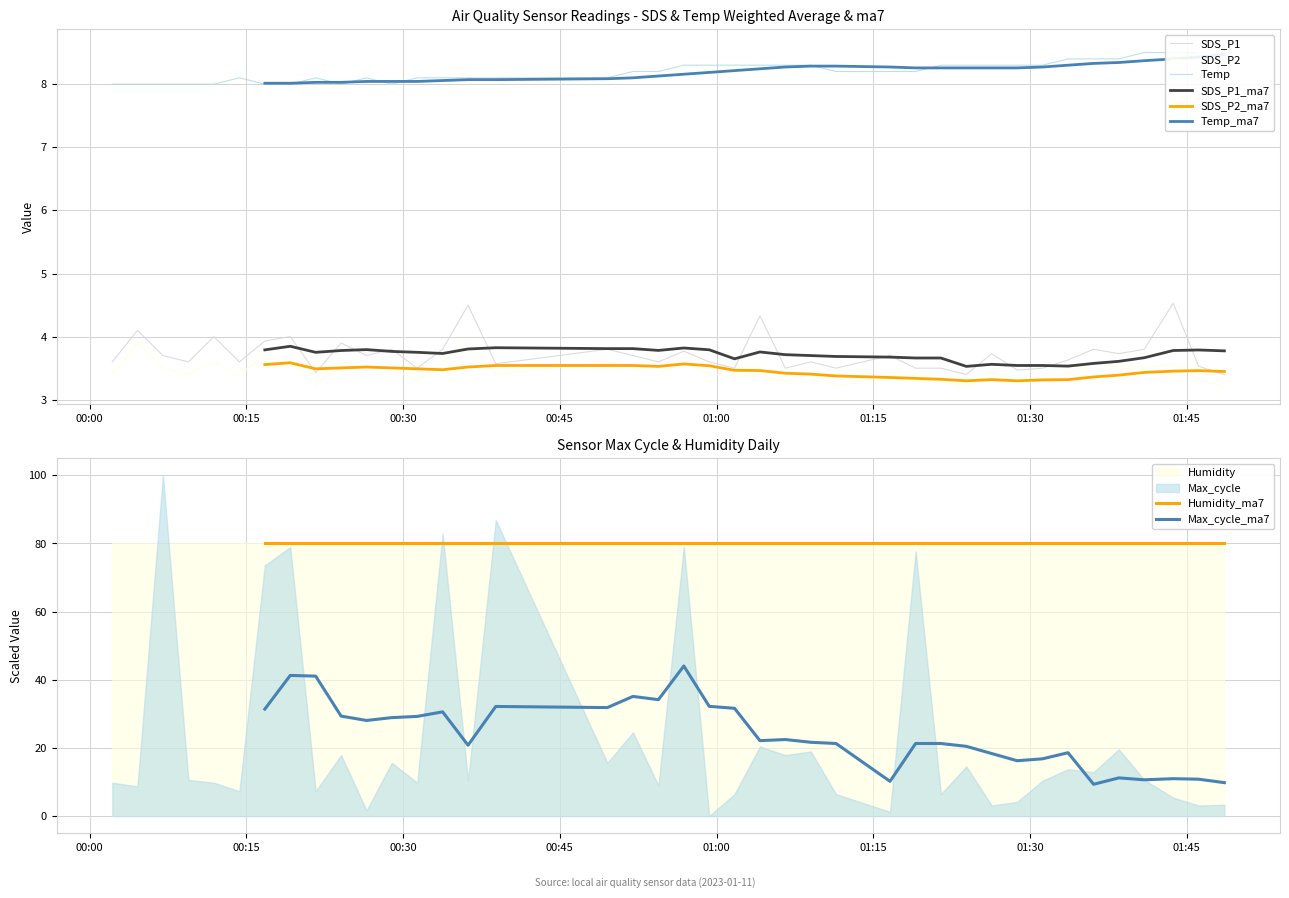

What is the highest value of the SDS_P1 series?

4.5